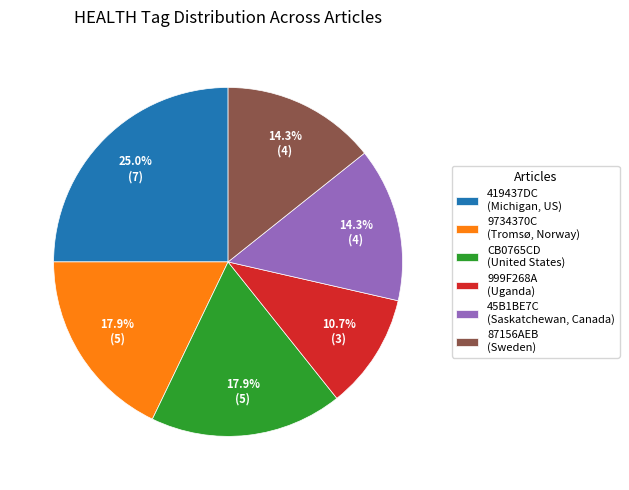

To the nearest percent, what is the average slice percentage?

17%